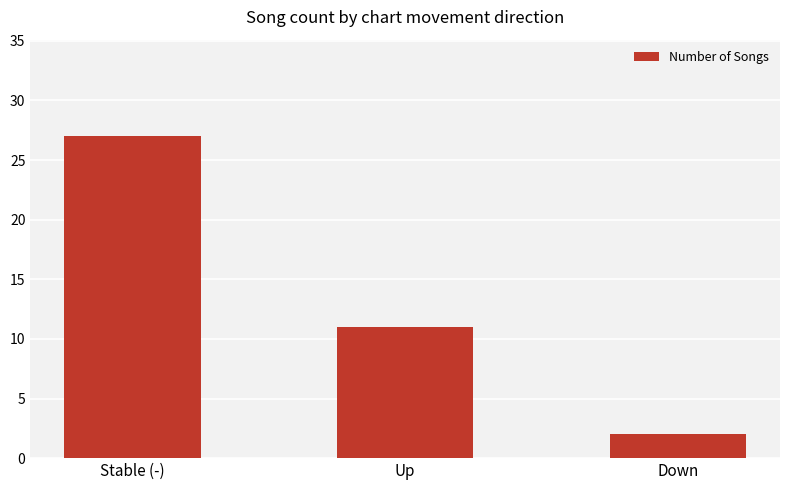

List the labels in order of value, smallest first.

Down, Up, Stable (-)